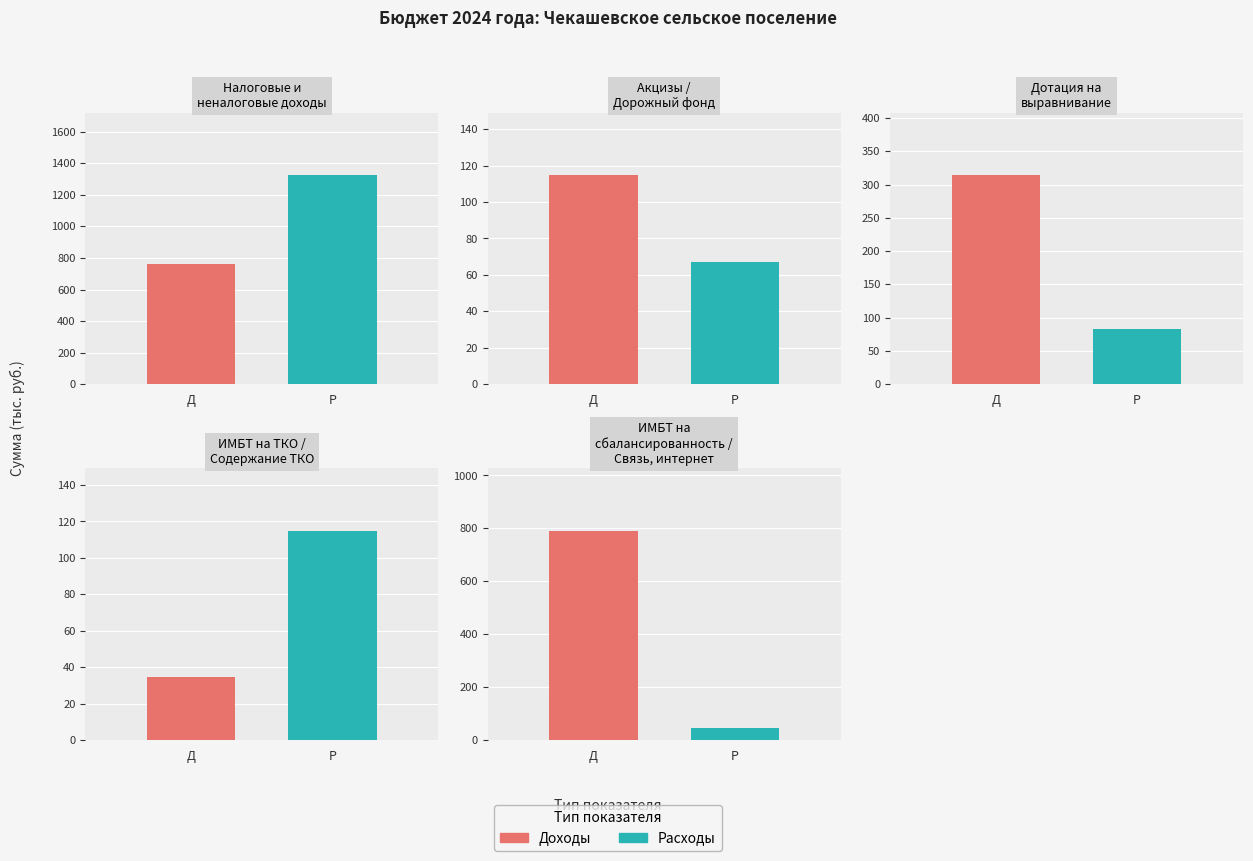

Rank the series by their average value, from lowest to highest.

Расходы, Доходы